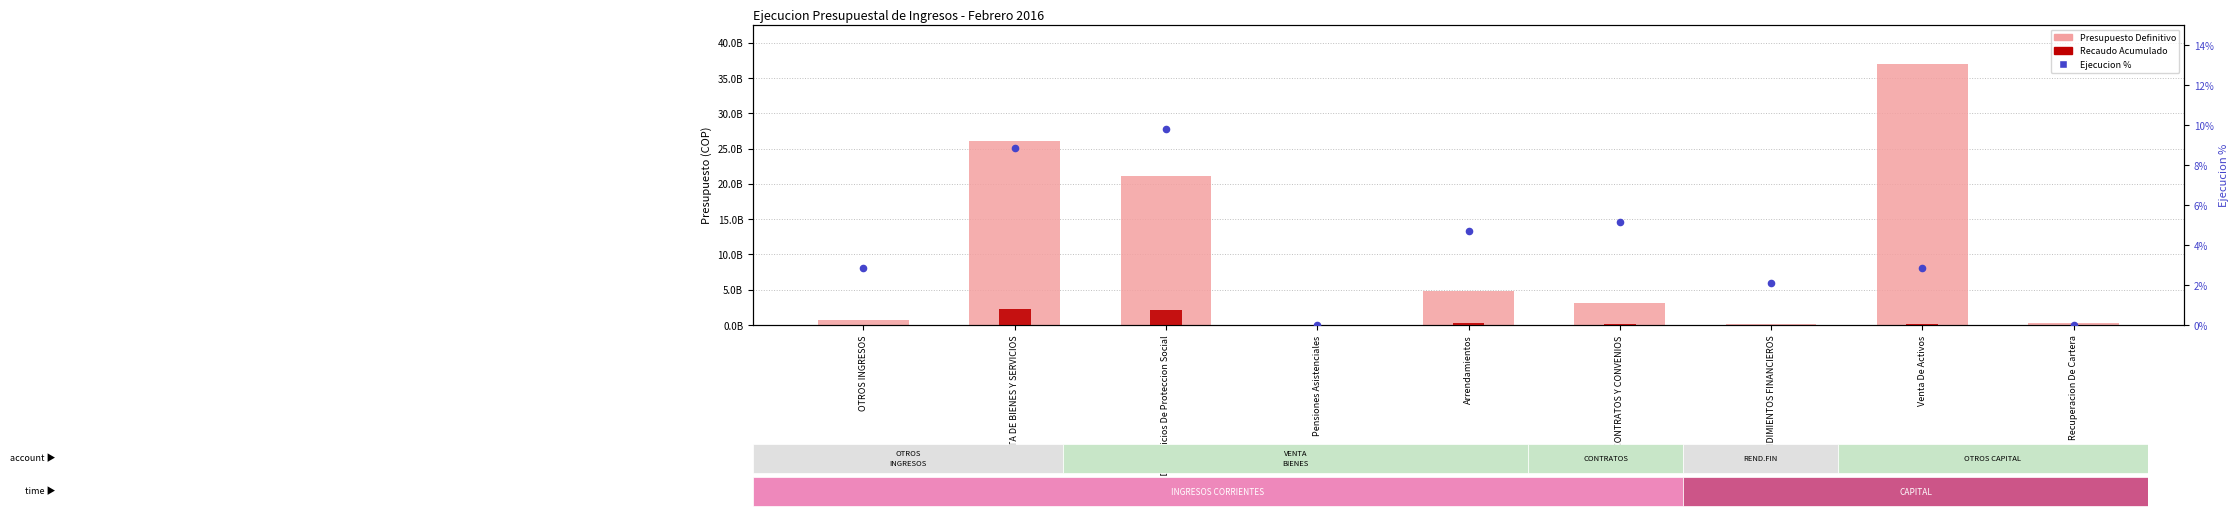

Is the value of Ejecucion % at CONTRATOS Y CONVENIOS greater than the value of Recaudo Acumulado at Pensiones Asistenciales?

Yes